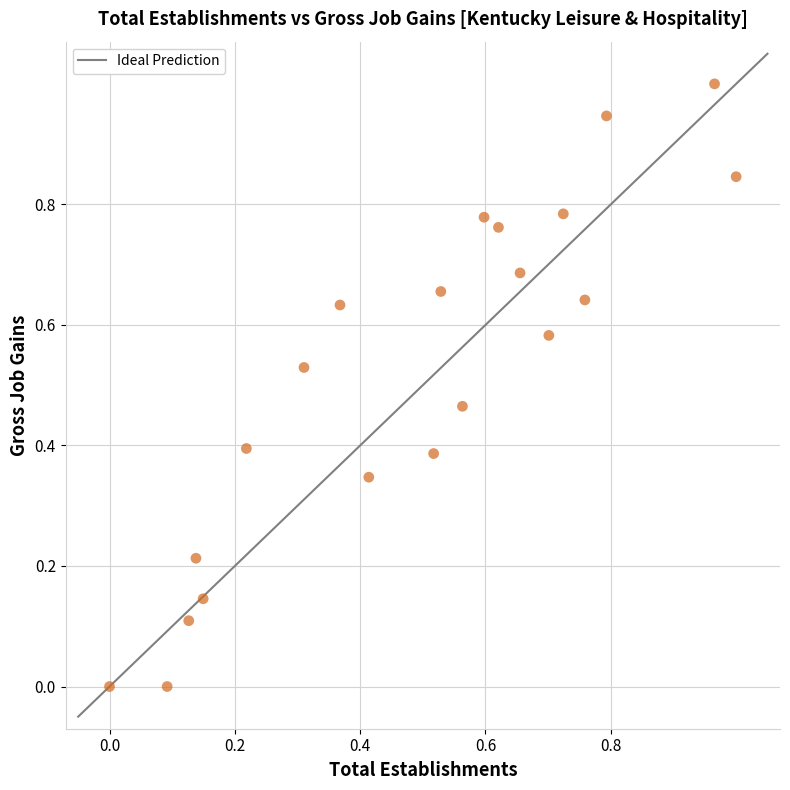

What is the range of Y values (max minus min)?

1.0